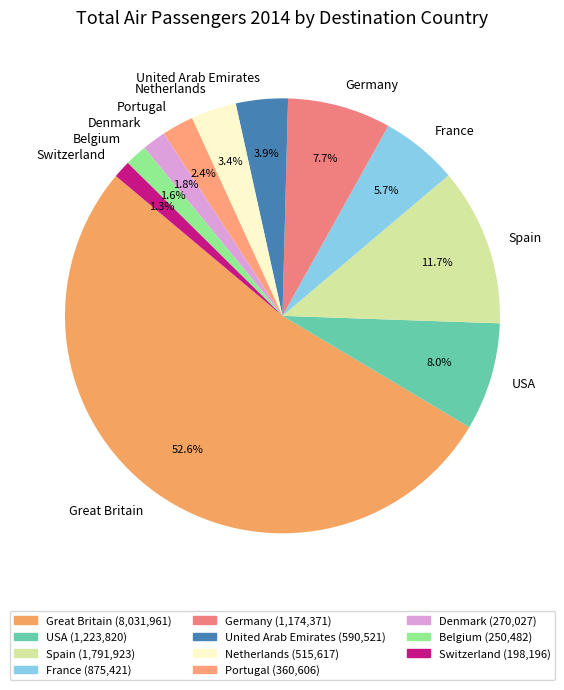

Which has a higher value, Switzerland or Spain?

Spain